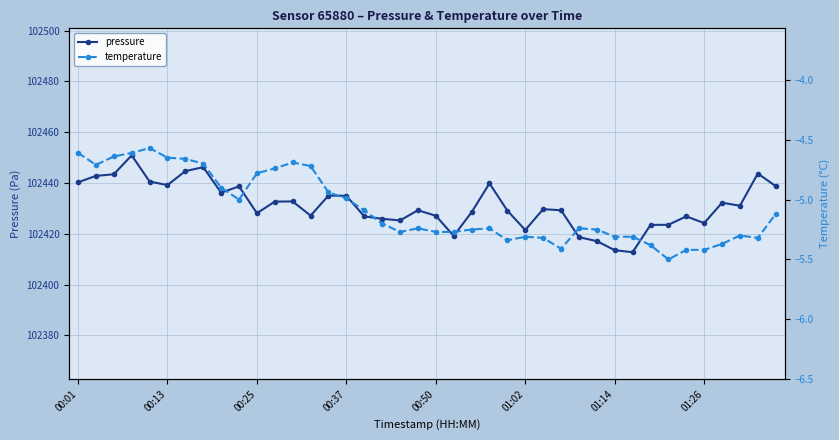

What are all the series names shown in the legend?

pressure, temperature